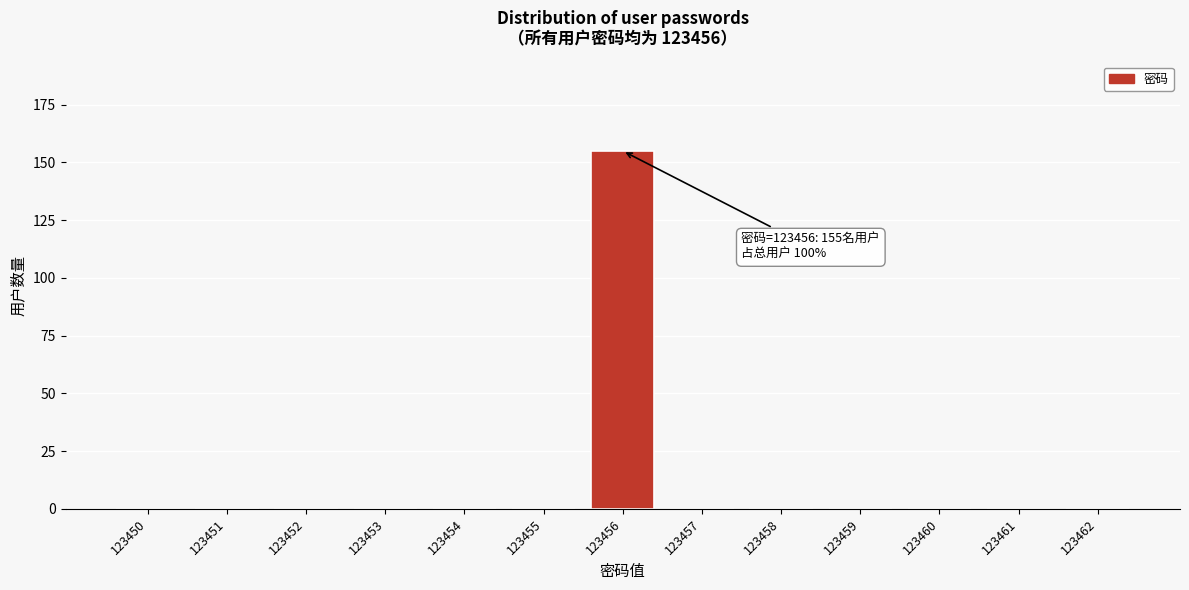

Reading right to left, list all the values displayed in this chart.

123462=0	123461=0	123460=0	123459=0	123458=0	123457=0	123456=155	123455=0	123454=0	123453=0	123452=0	123451=0	123450=0